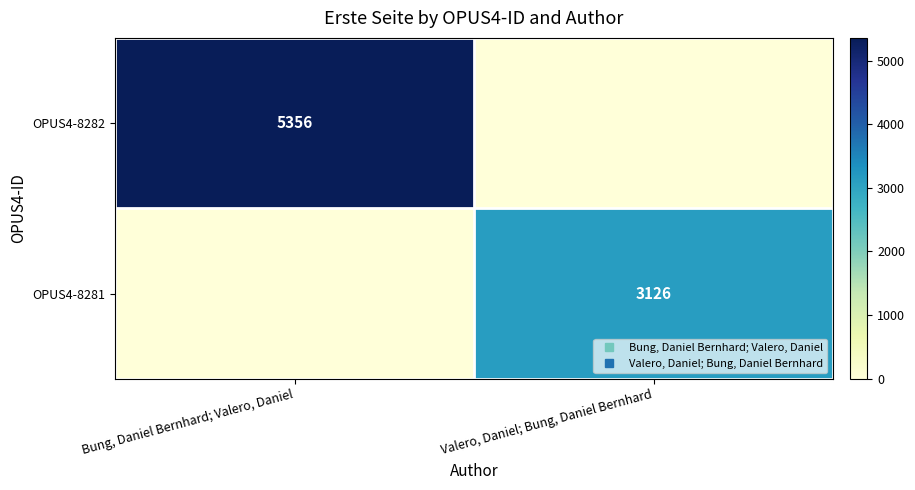

What is the sum of all OPUS4-8282 values?

5356